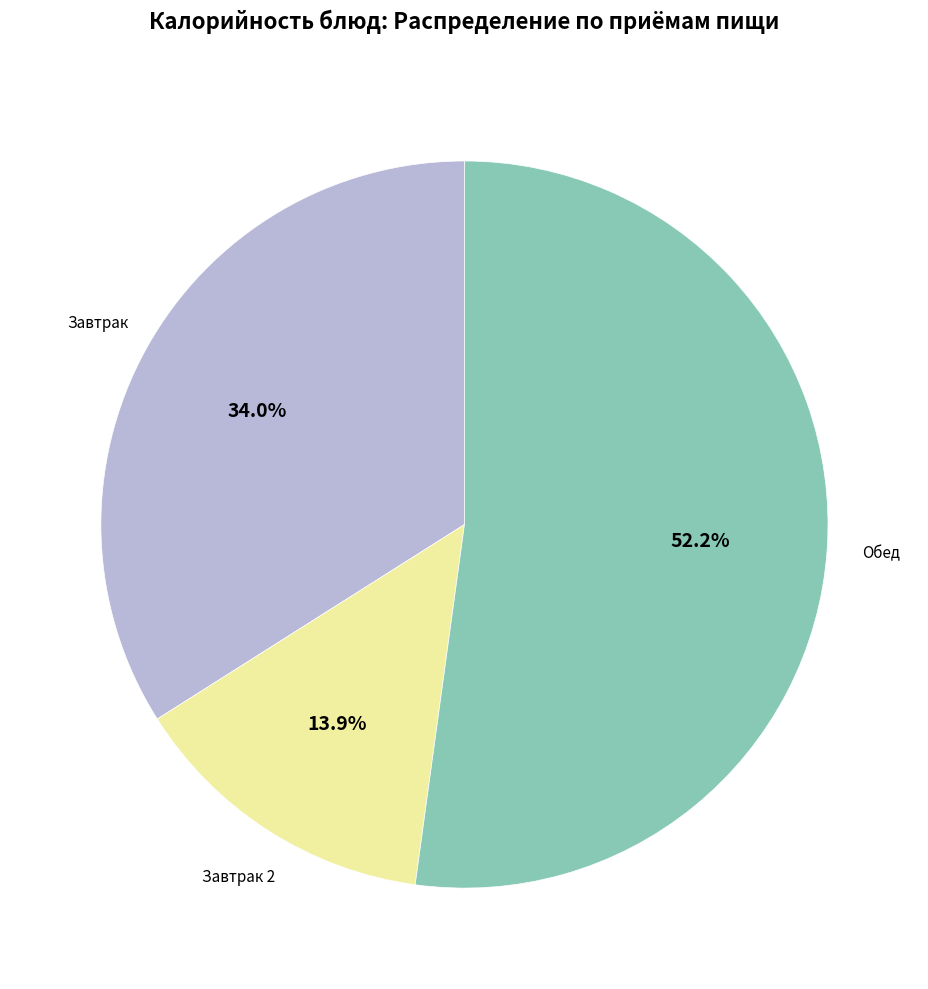

Does any single category account for the majority?

Yes